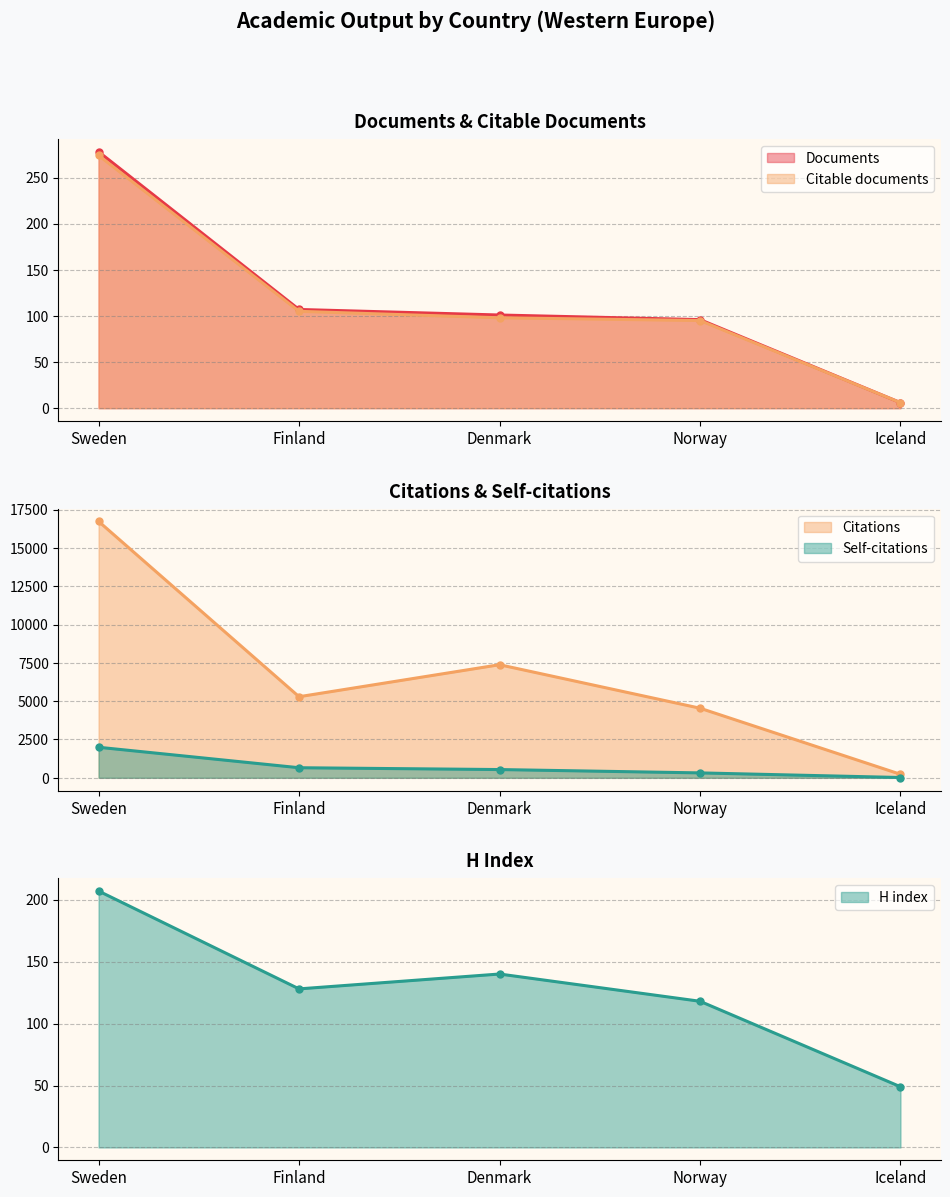

What is the value of the H index point at the 3rd from the left?

140